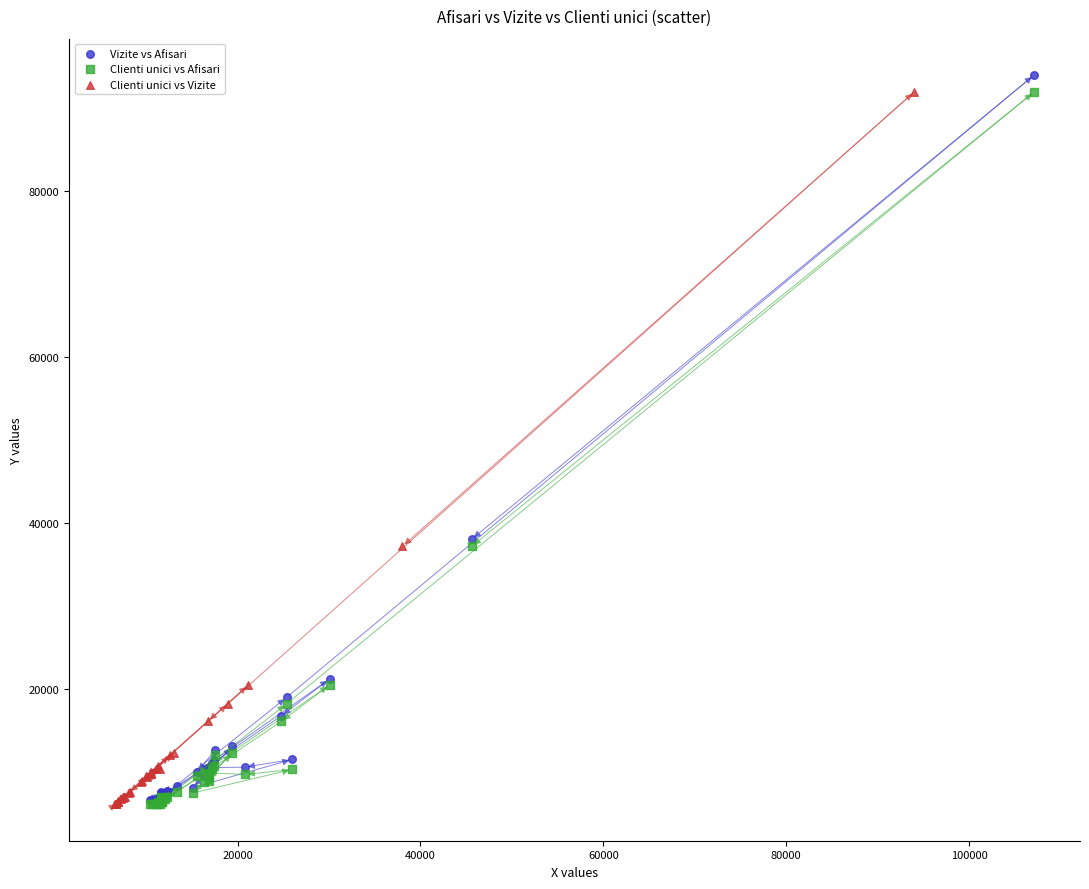

Which series has the largest Y range (max minus min)?

Vizite vs Afisari